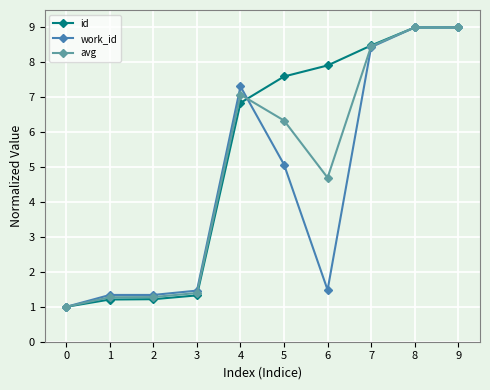

How many series are shown in this chart?

3